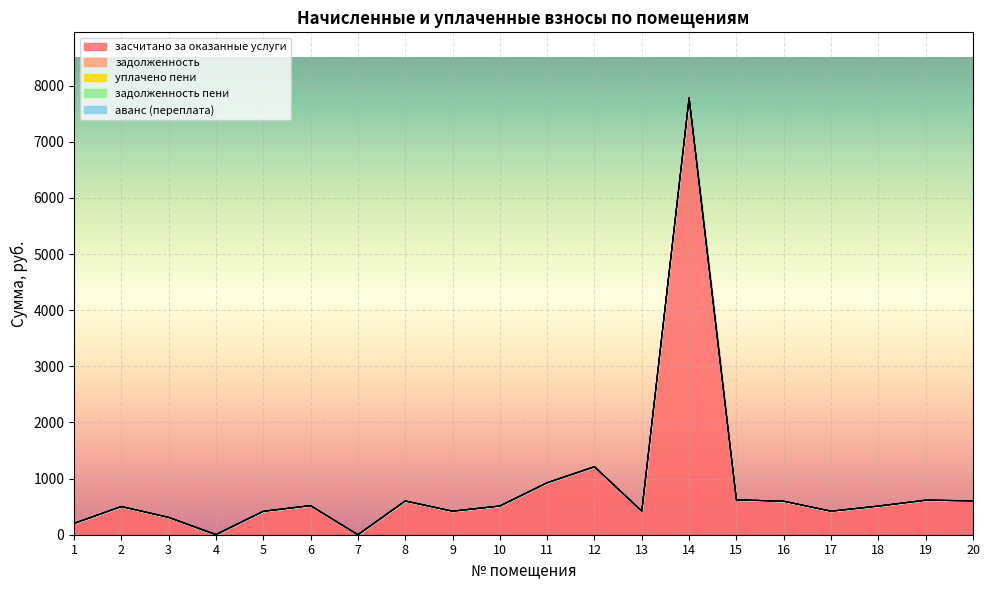

The засчитано за оказанные услуги series shows -3791.1 at 4. True or false?

False